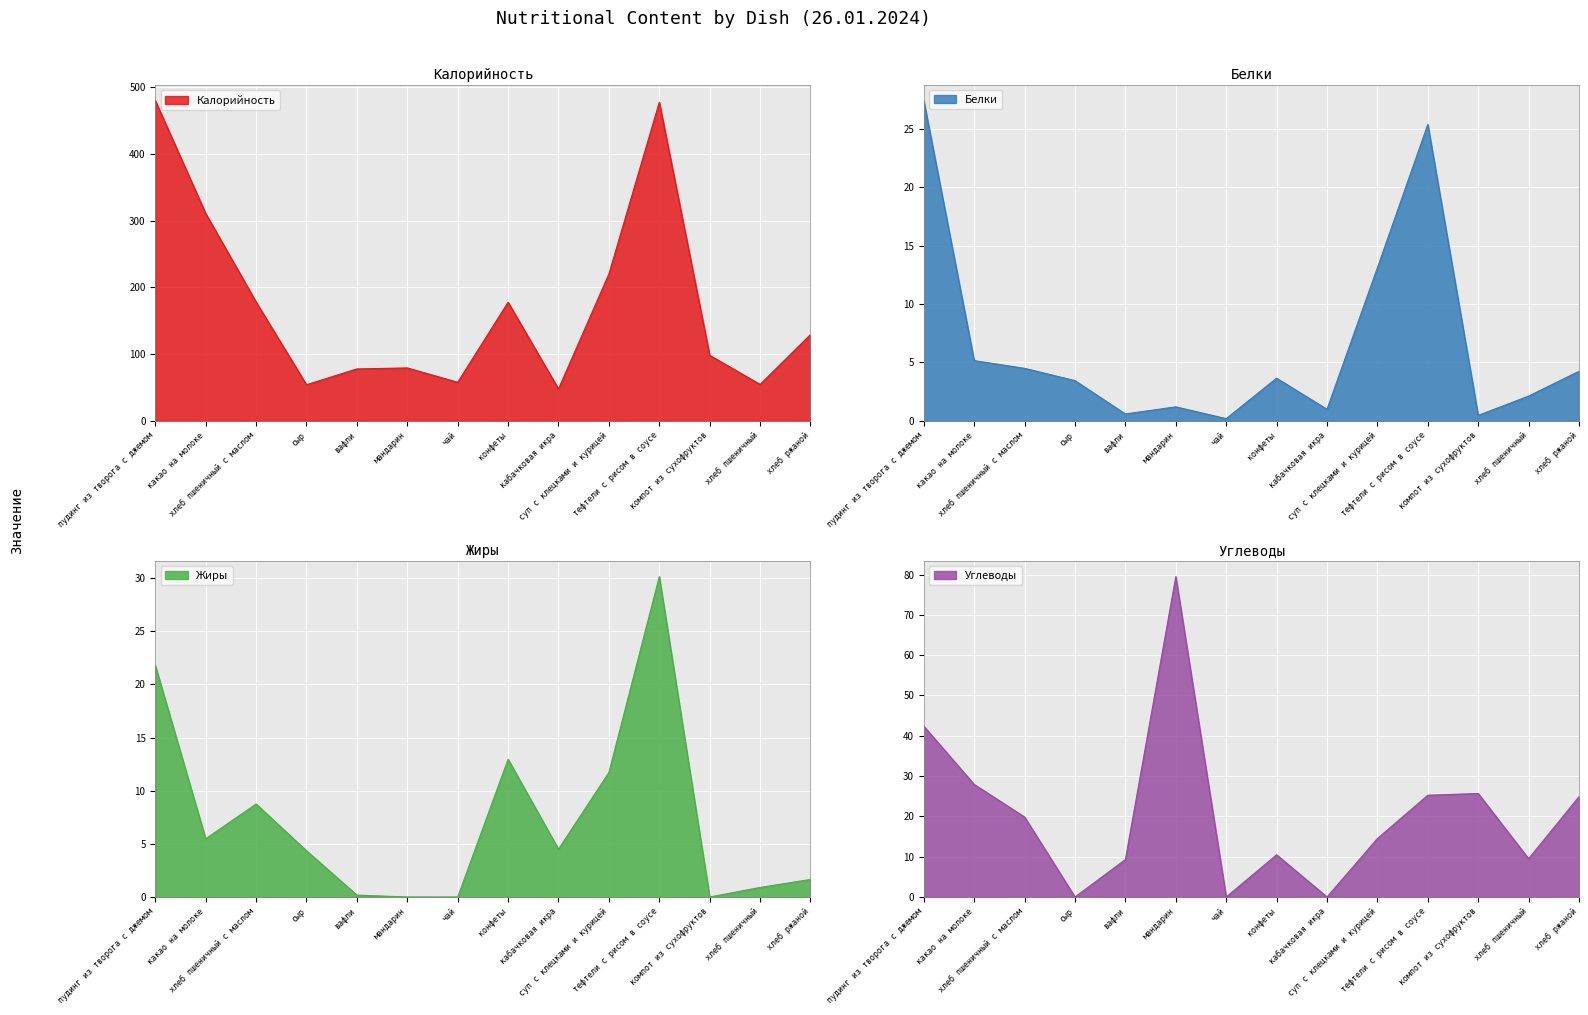

At which category is the sum across all series the highest?

пудинг из творога с джемом